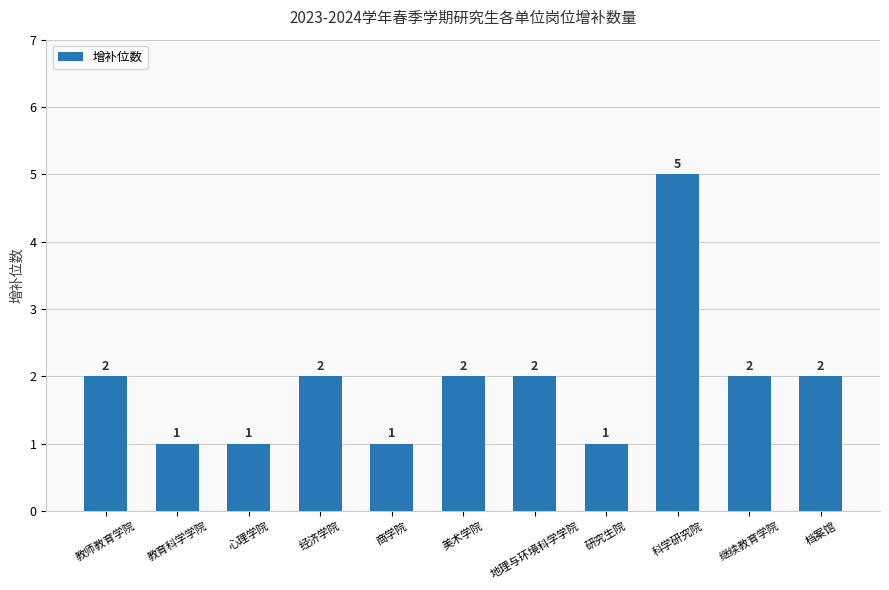

What is the average value?

2